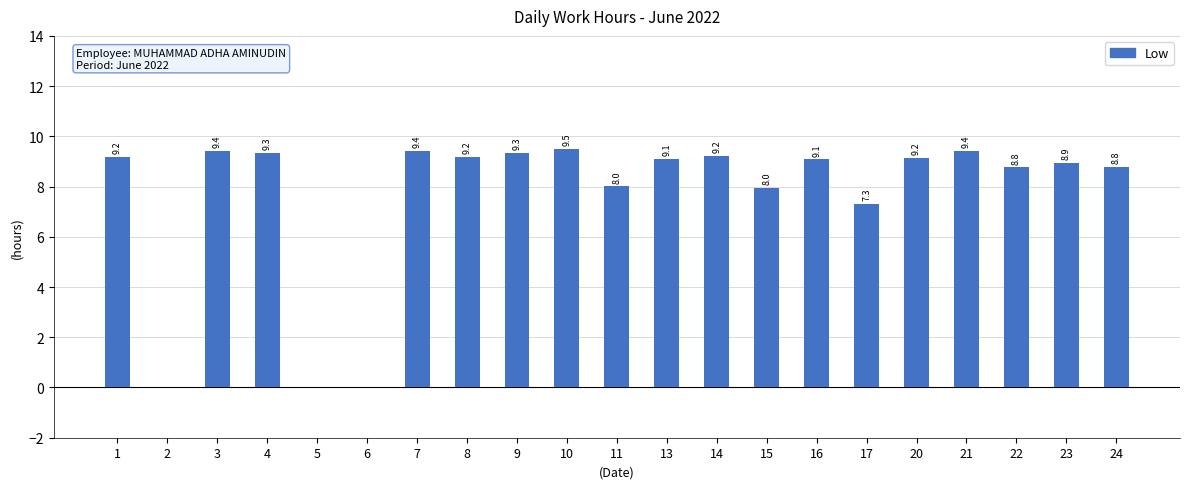

What is the change in value from 14 to 17?

-1.9